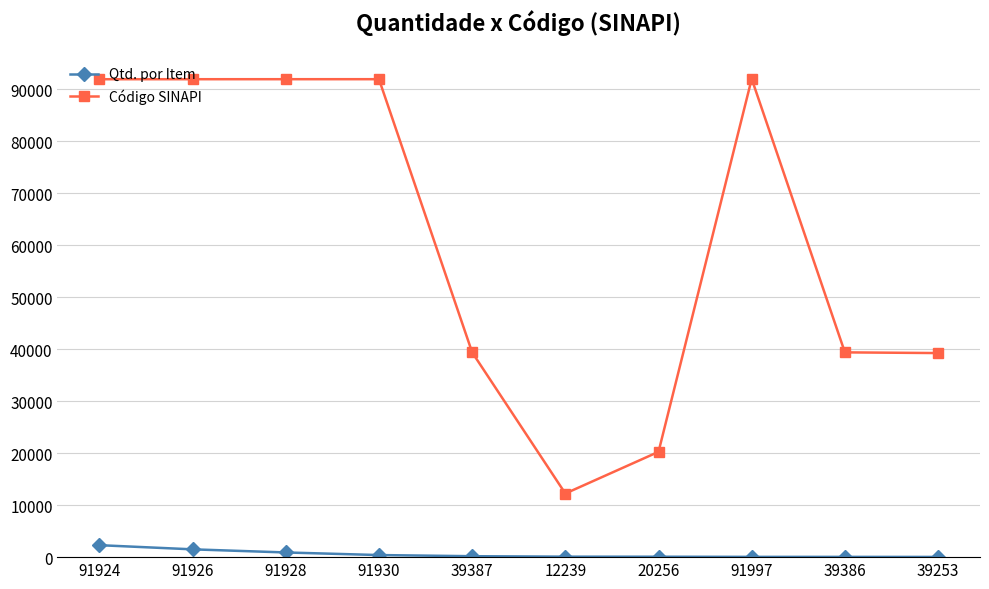

Which category has the lowest value in the Código SINAPI series?

12239